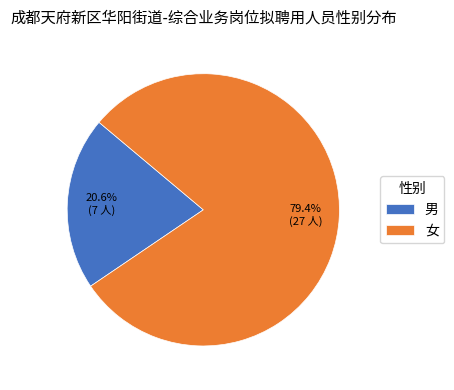

Combined, what portion of the pie is 女 and 男?

100.0%